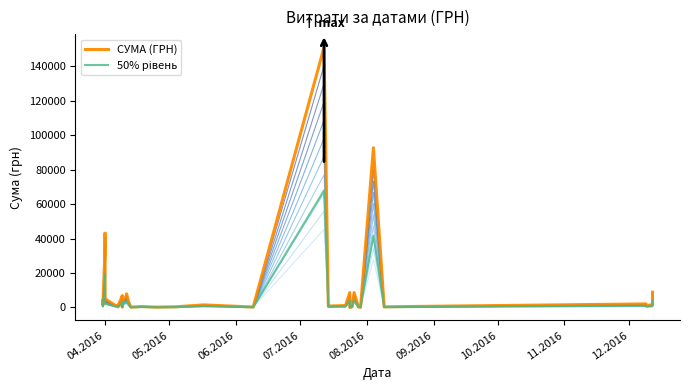

The value of 50% рівень at 39 is 2523.4. True or false?

False